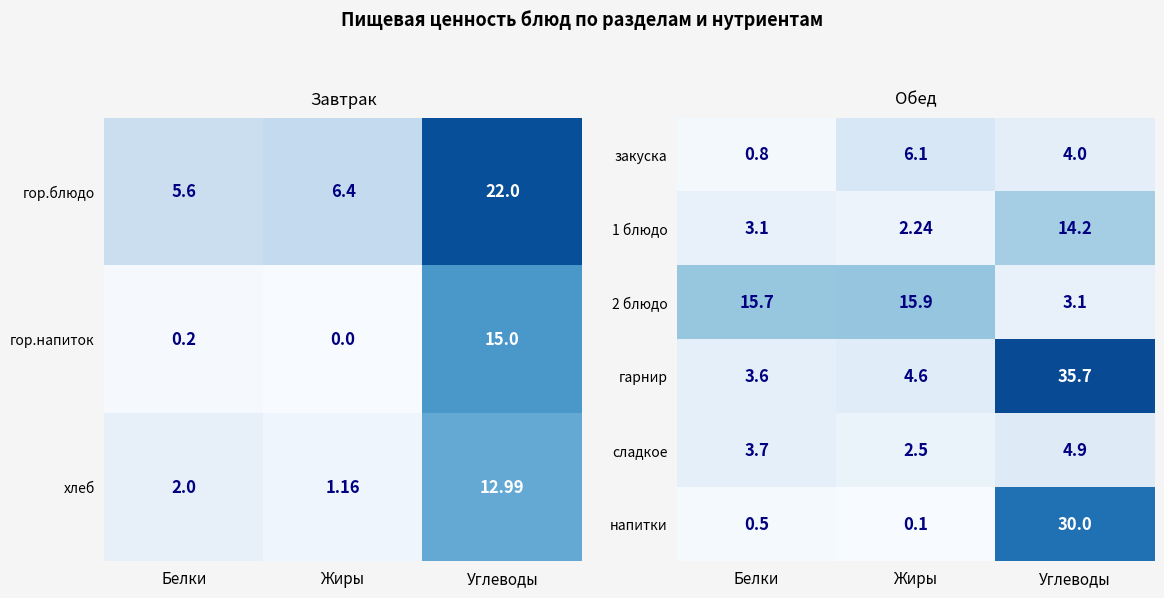

What is the difference between the highest and lowest values at Белки?

15.2